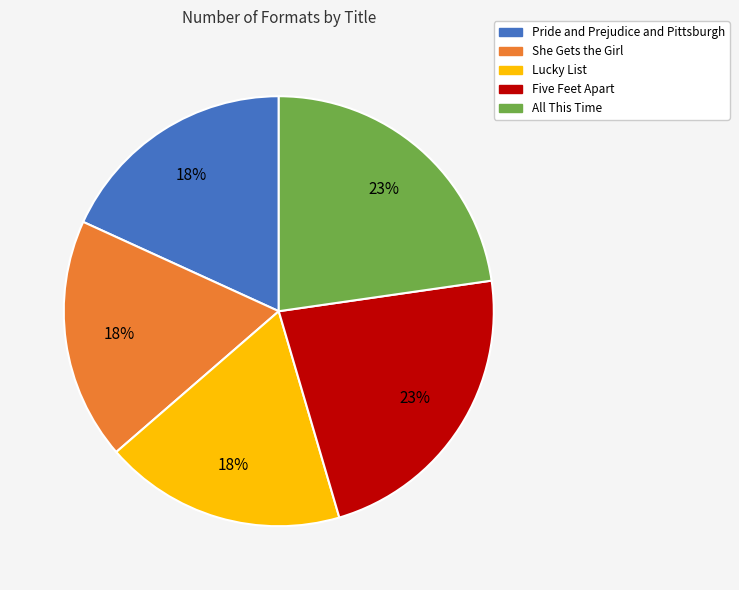

How many slices are in this pie chart?

5